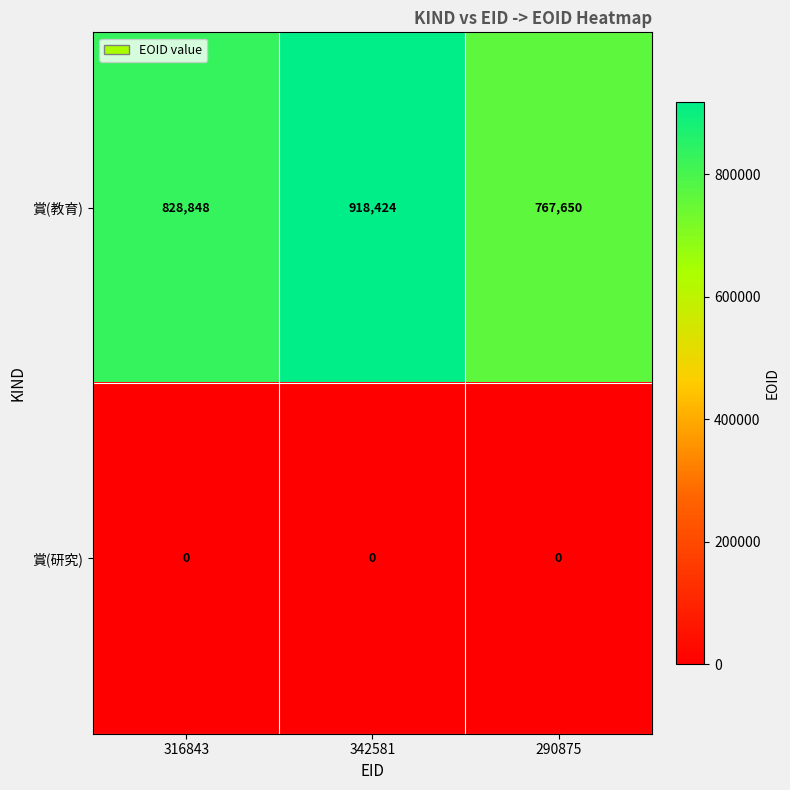

Is it true that 賞(教育) equals 407724 at 316843?

False